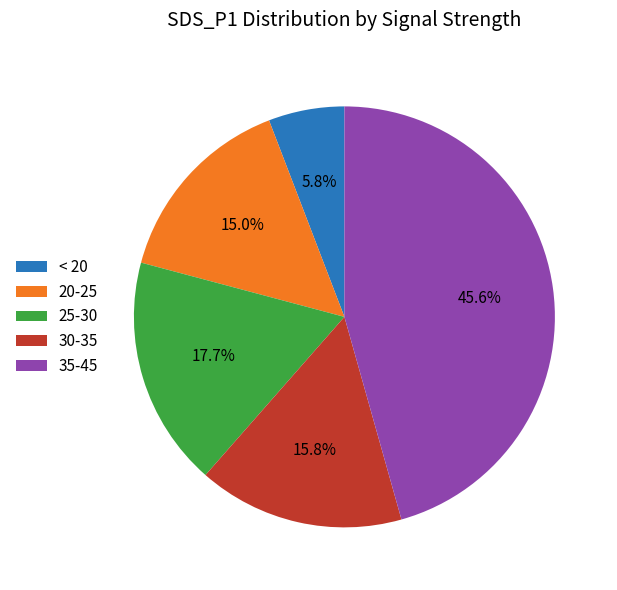

To the nearest percent, what is the average slice percentage?

20%